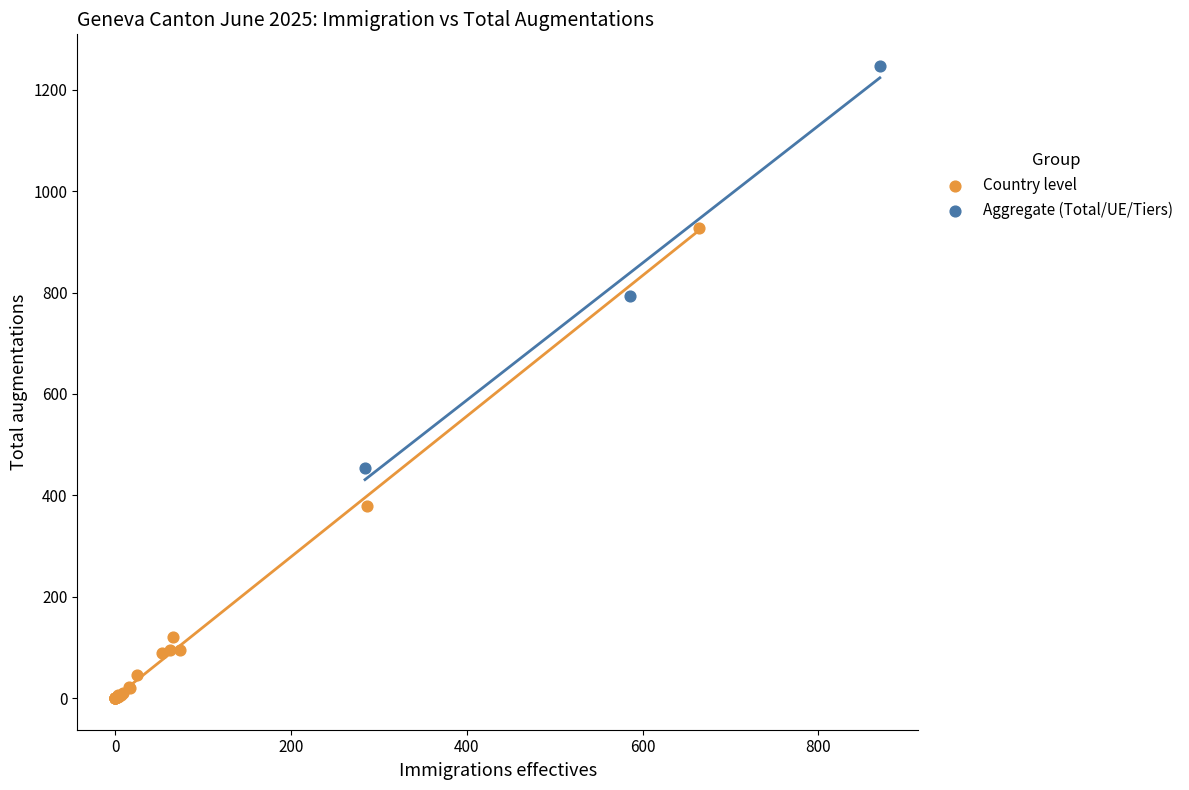

Which series contains the lowest Y value?

Country level